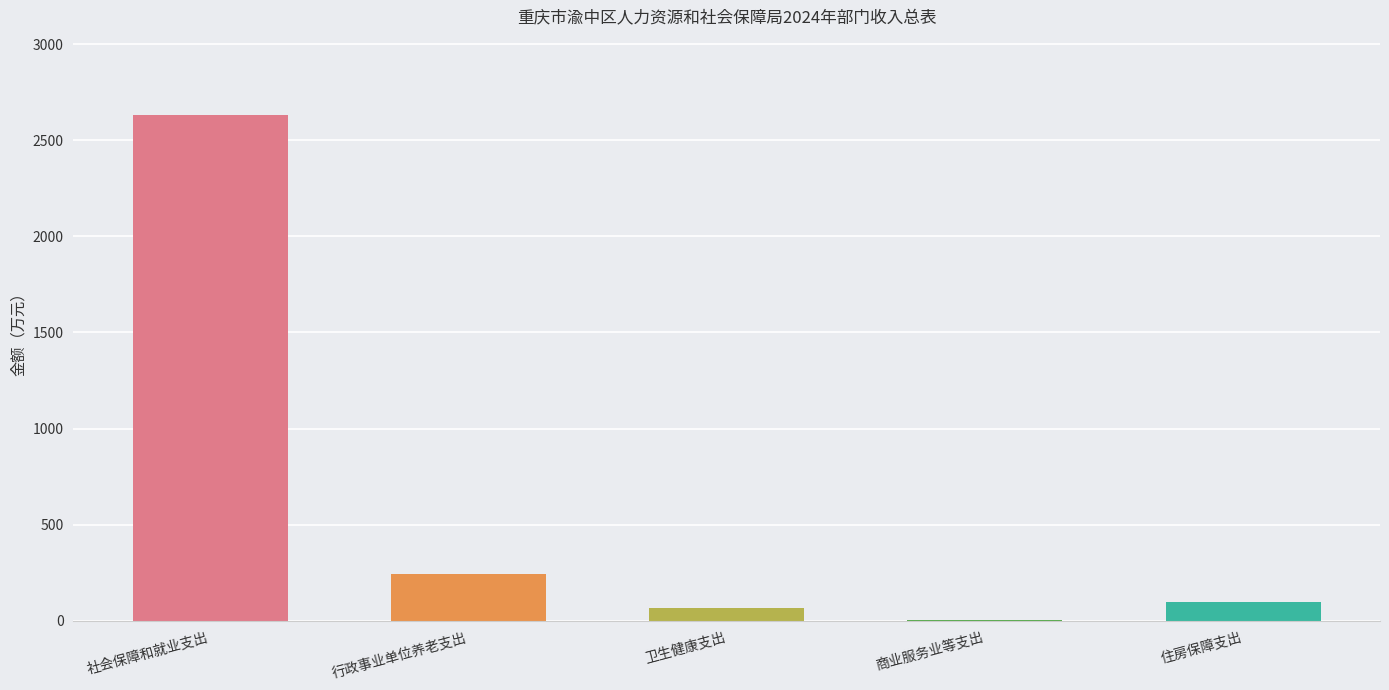

What is the sum of all values?

3043.0